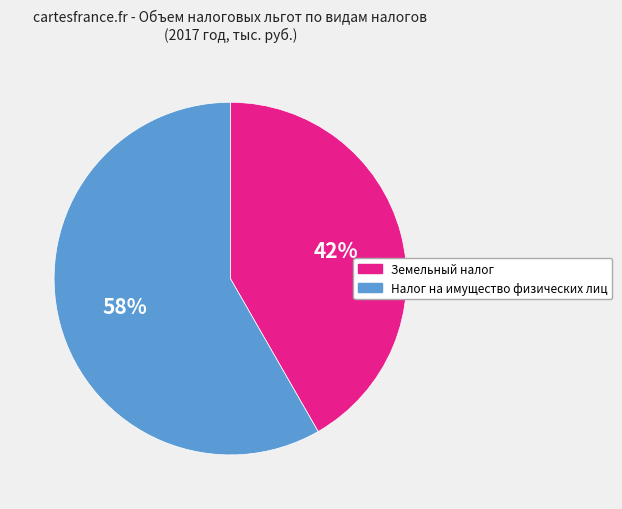

How many segments does this pie chart have?

2